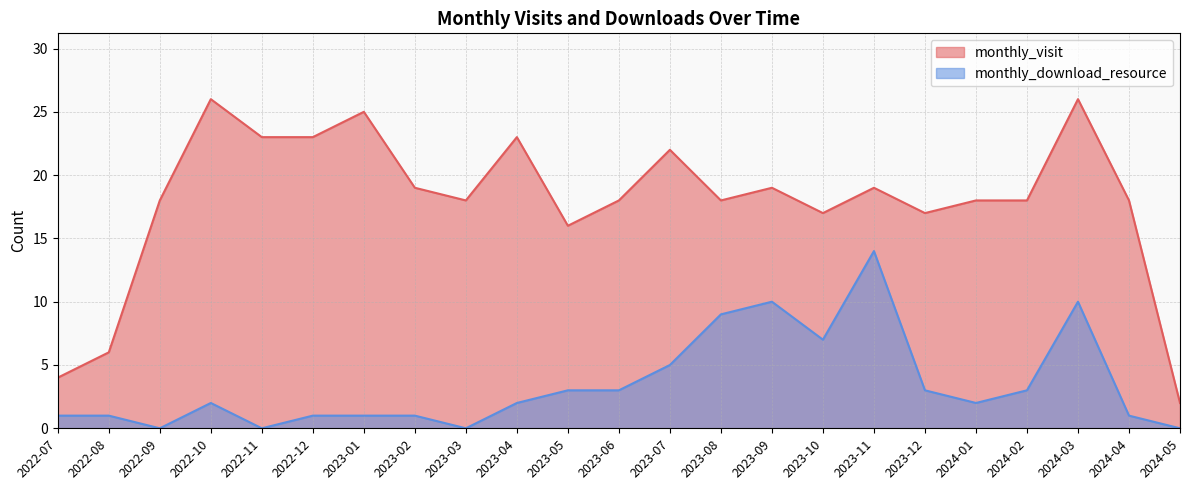

How many lines are shown in the chart?

2